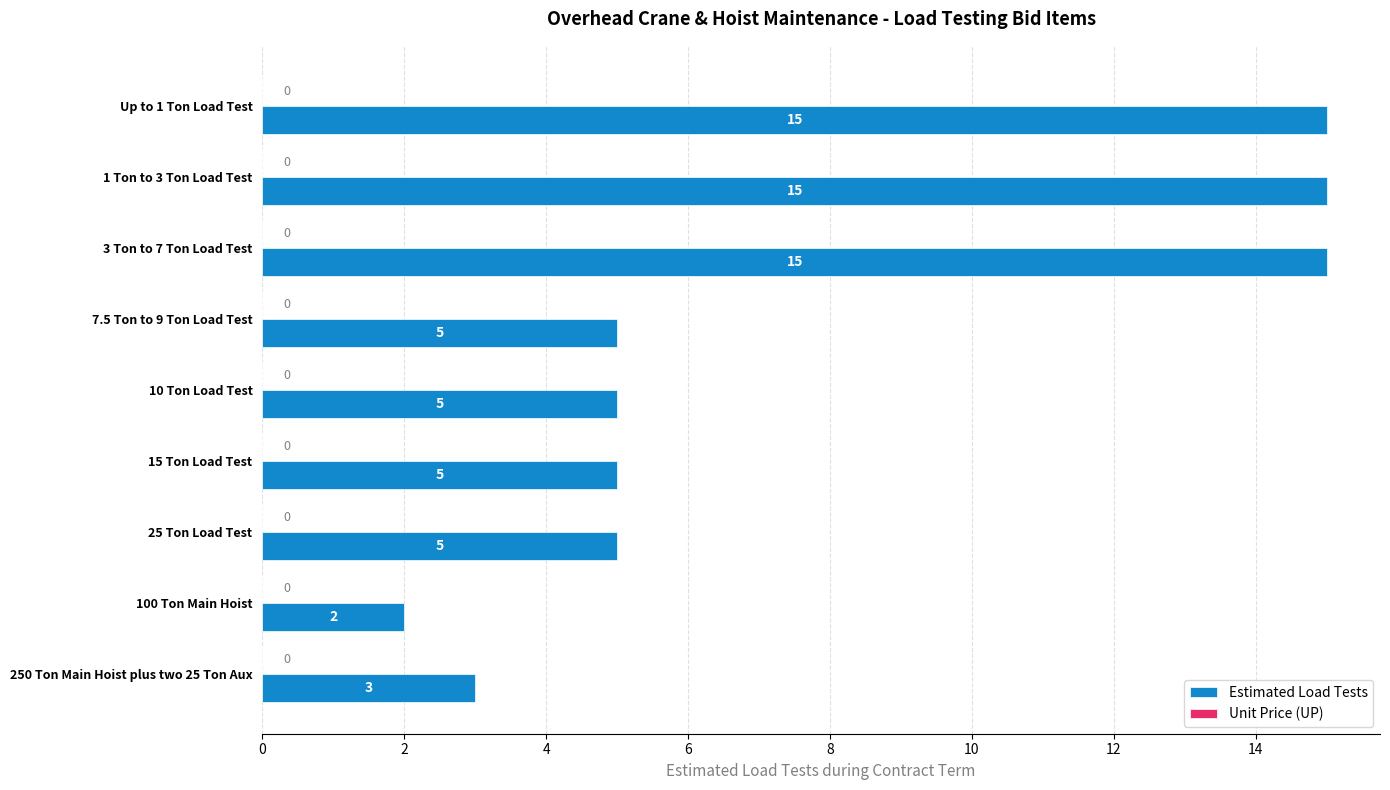

What is the approximate value at 15 Ton Load Test, to the nearest 5?

5